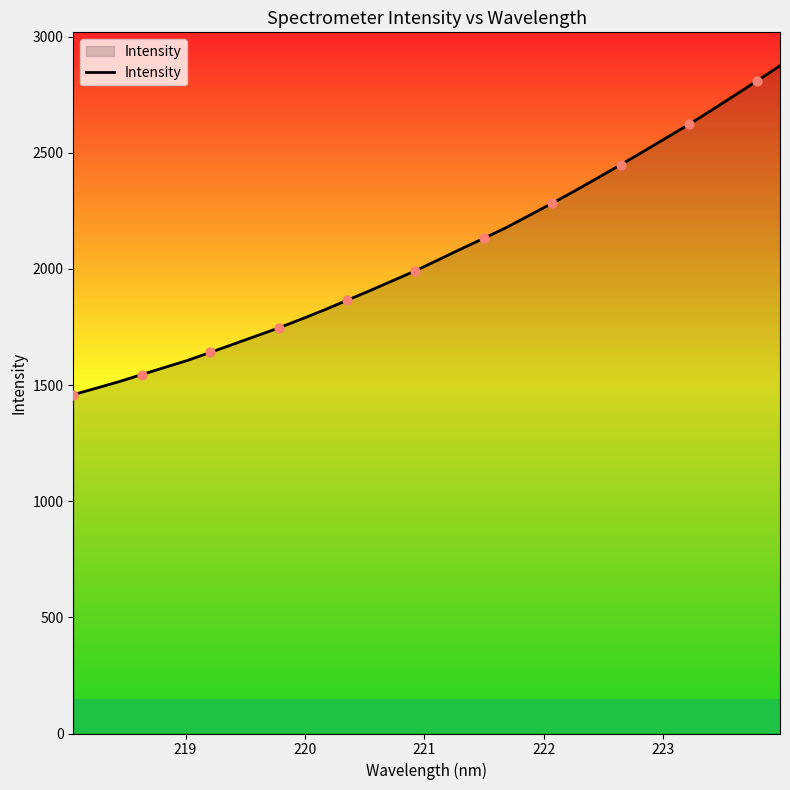

What is the difference between the maximum and minimum values?

1416.2